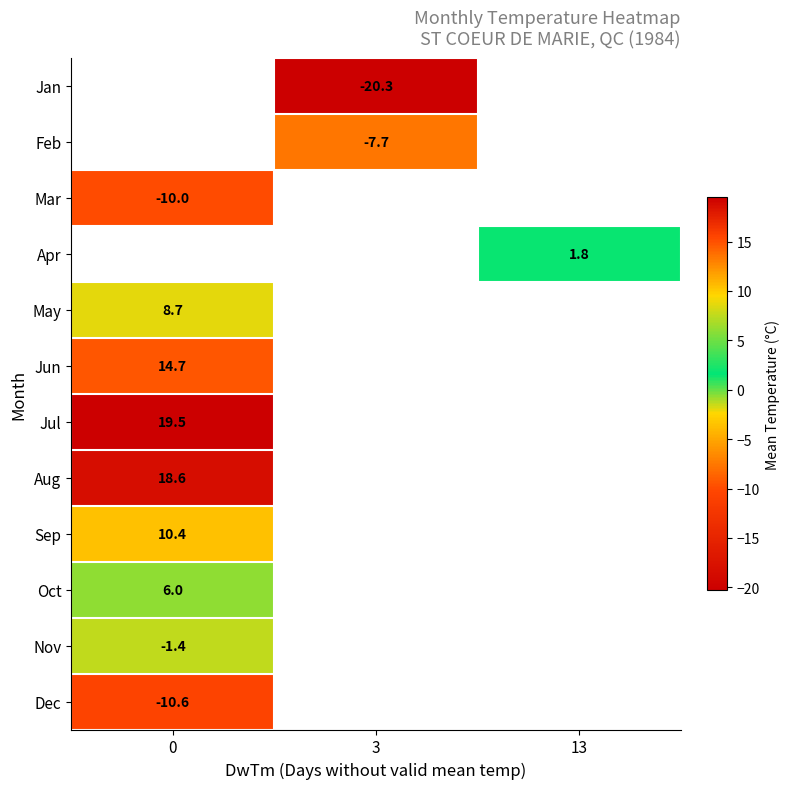

Which category has the lowest value across all series?

3